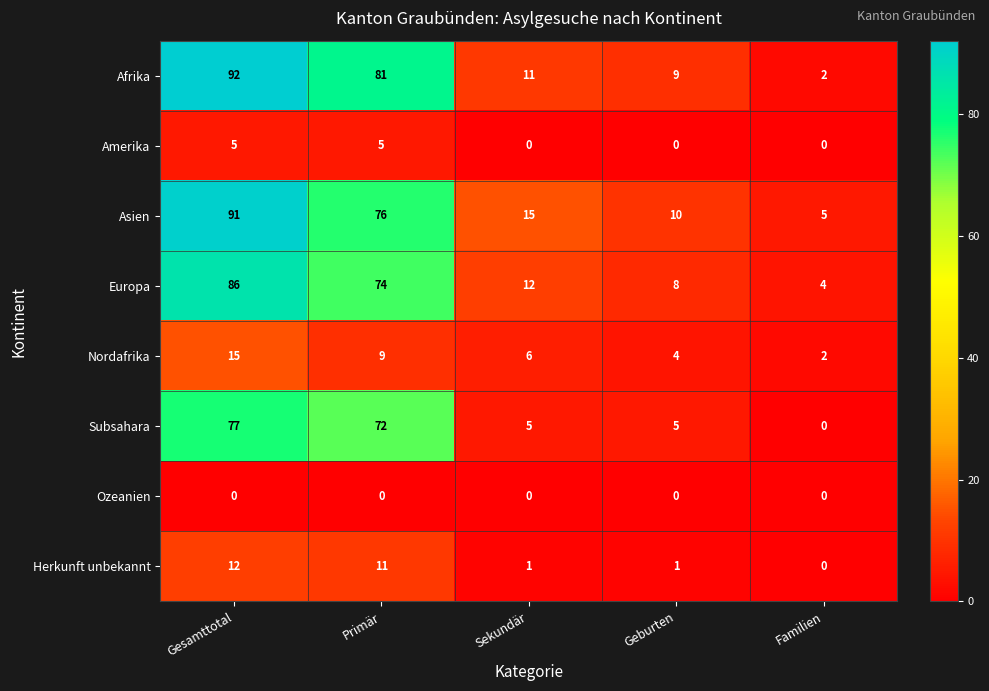

What is the spread (max minus min) of values at Geburten?

10